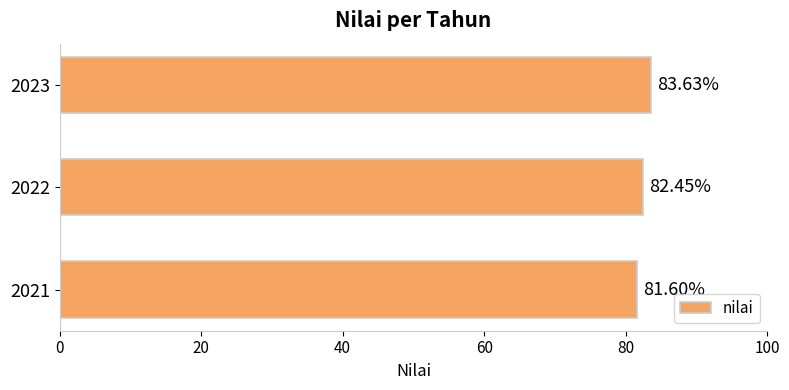

What is the change in value from 2022 to 2023?

+1.2